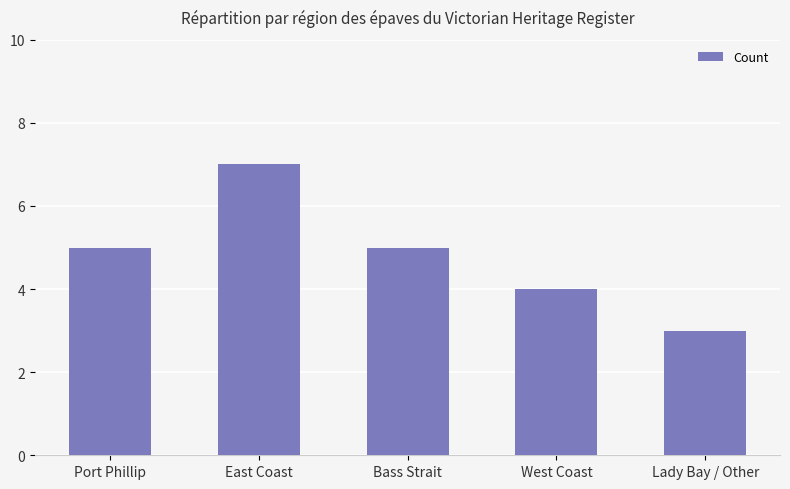

Which category has the lowest value across all series?

Lady Bay / Other